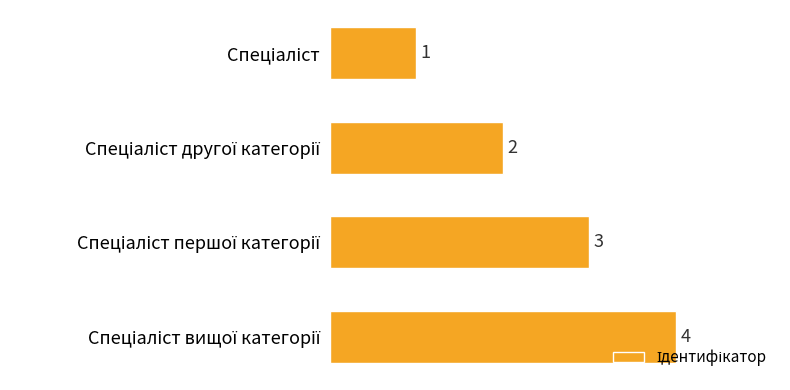

What is the value of the 3rd bar from the top?

3